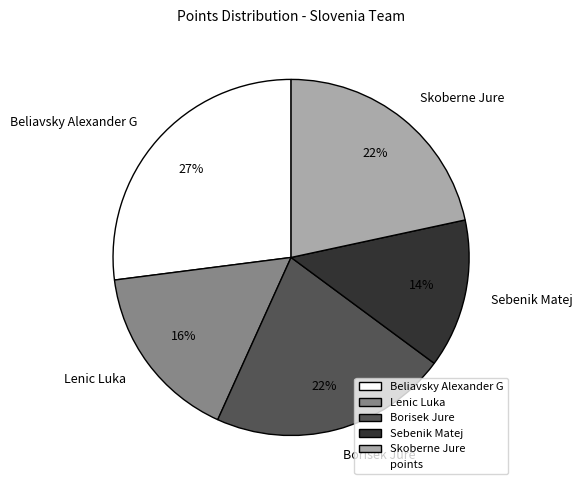

Which has a higher value, Beliavsky Alexander G or Lenic Luka?

Beliavsky Alexander G